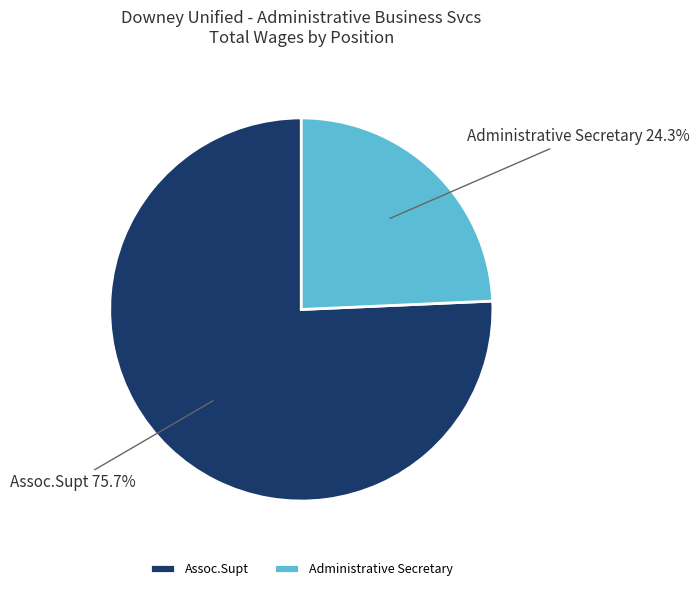

To the nearest percent, what is the difference between the Administrative Secretary and Assoc.Supt slice percentages?

51%